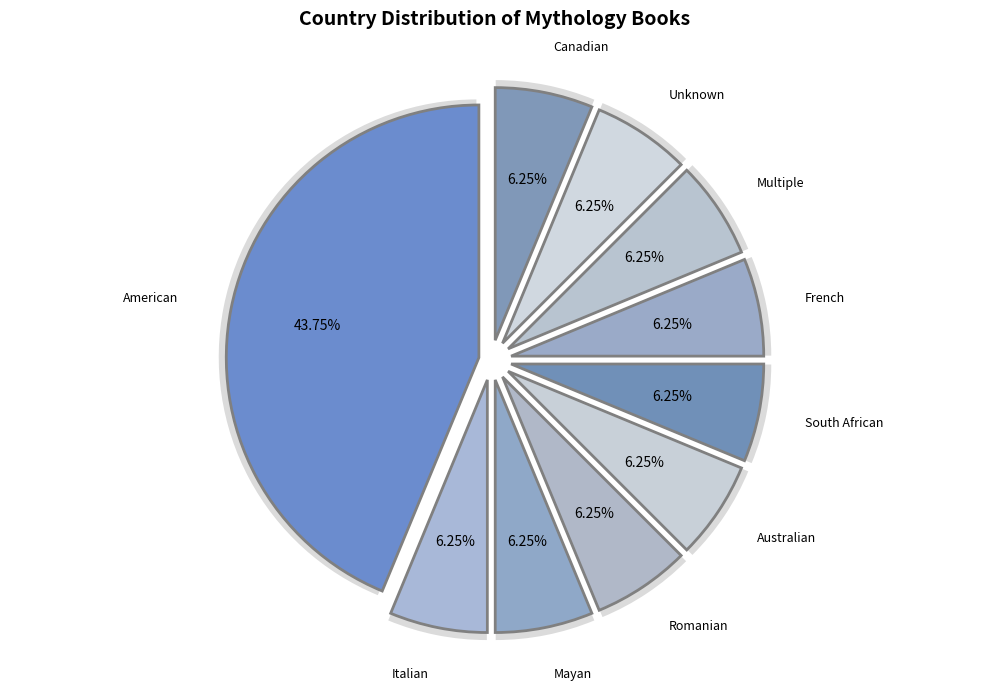

To the nearest percent, what is the average slice percentage?

10%